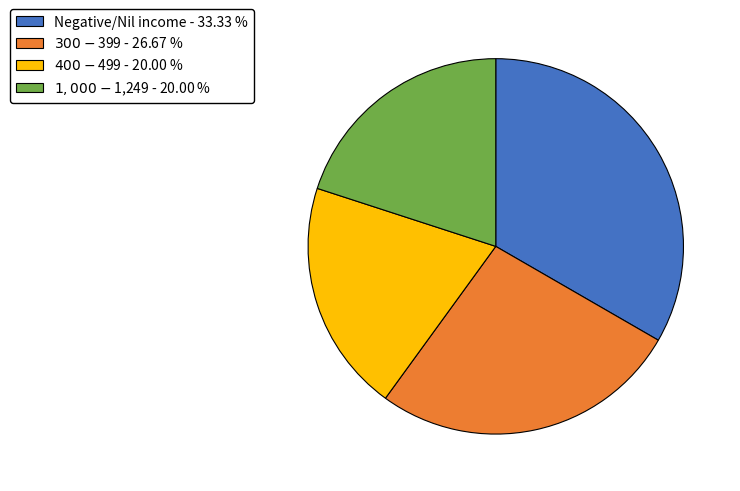

Is there any slice that represents more than half of the pie?

No